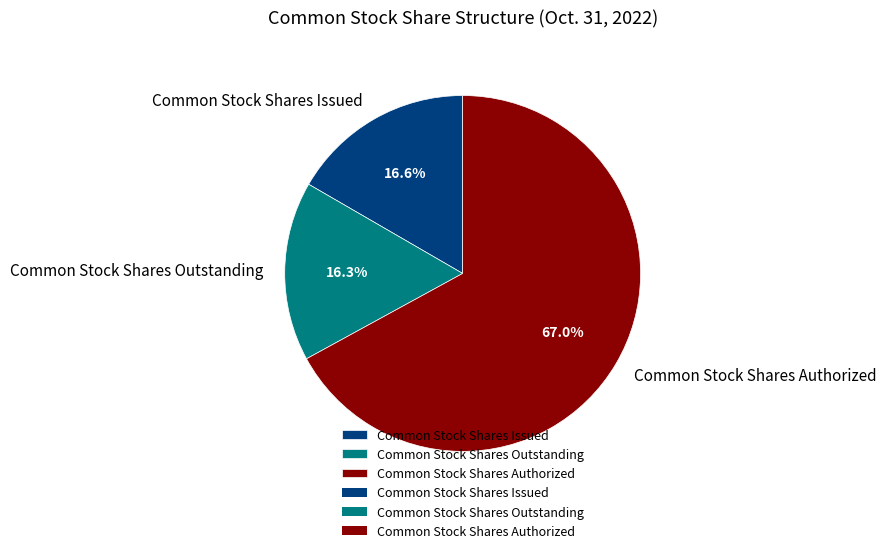

What is the ratio of the value at Common Stock Shares Issued to the value at Common Stock Shares Authorized?

0.2